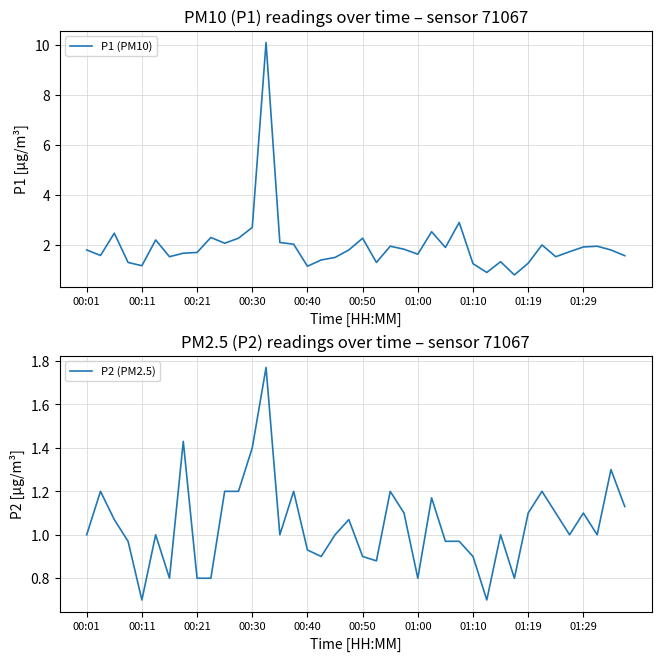

True or false: P1 (PM10) and P2 (PM2.5) intersect in this chart.

False